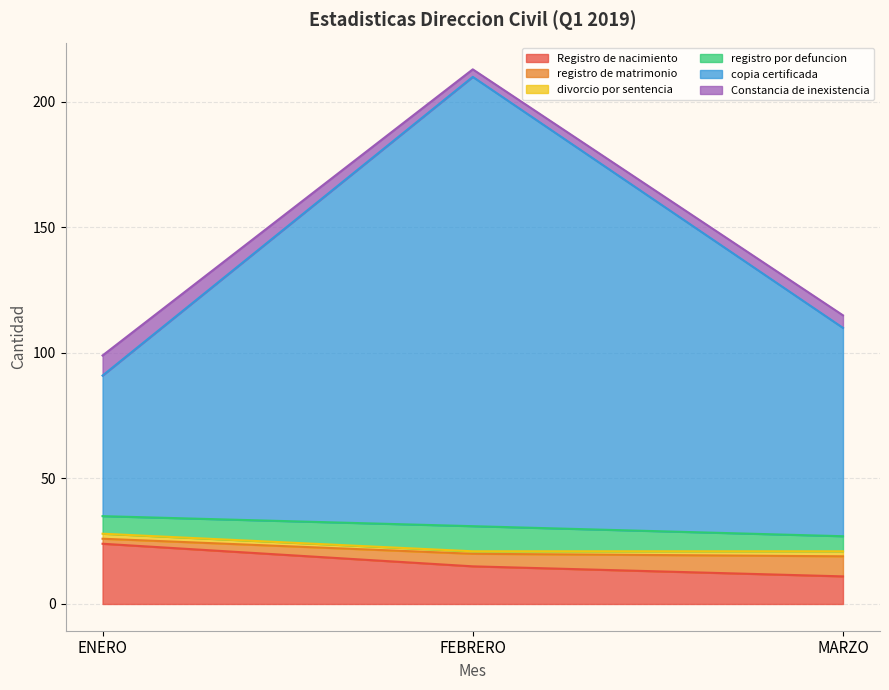

The Registro de nacimiento series shows 24 at ENERO. True or false?

True